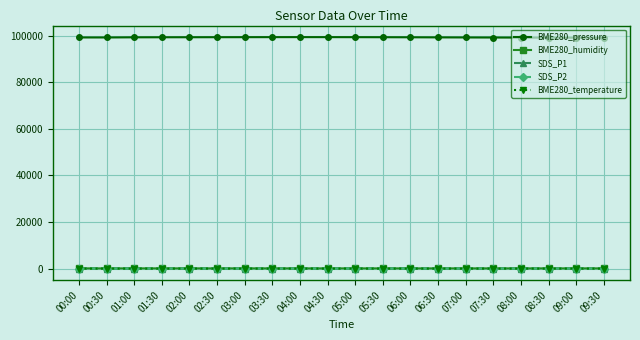

What is the label of the 16th point from the right?

02:00